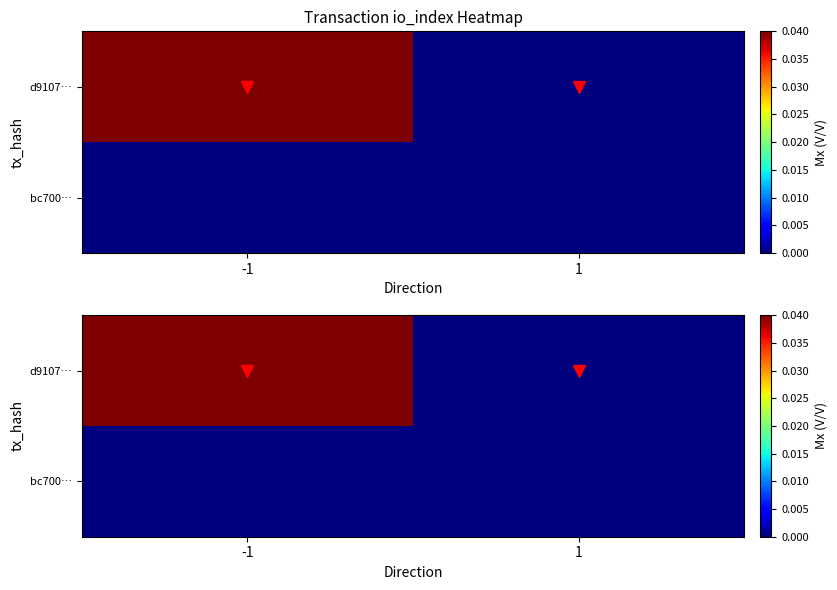

List the series in order of their overall mean, lowest first.

bc700…, d9107…